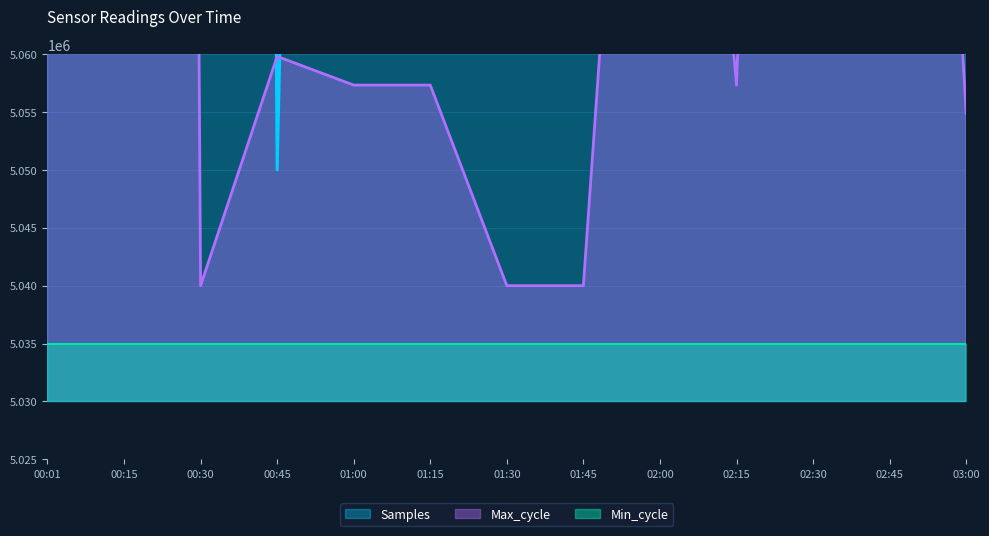

How many data points in Samples are less than 6228952?

6